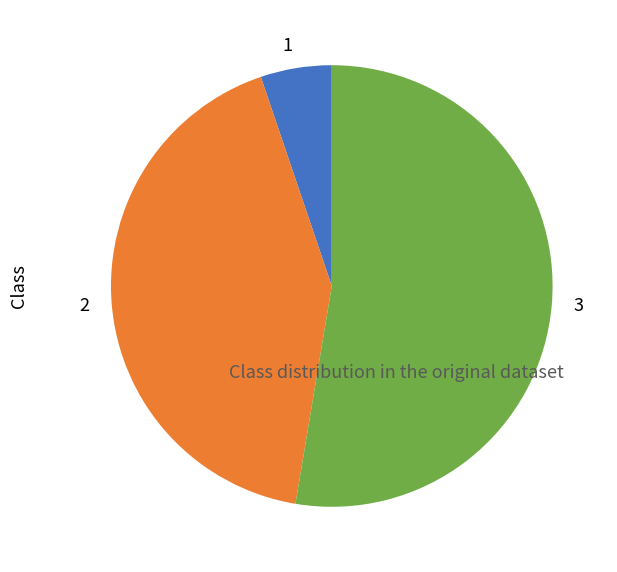

How many slices are in this pie chart?

3